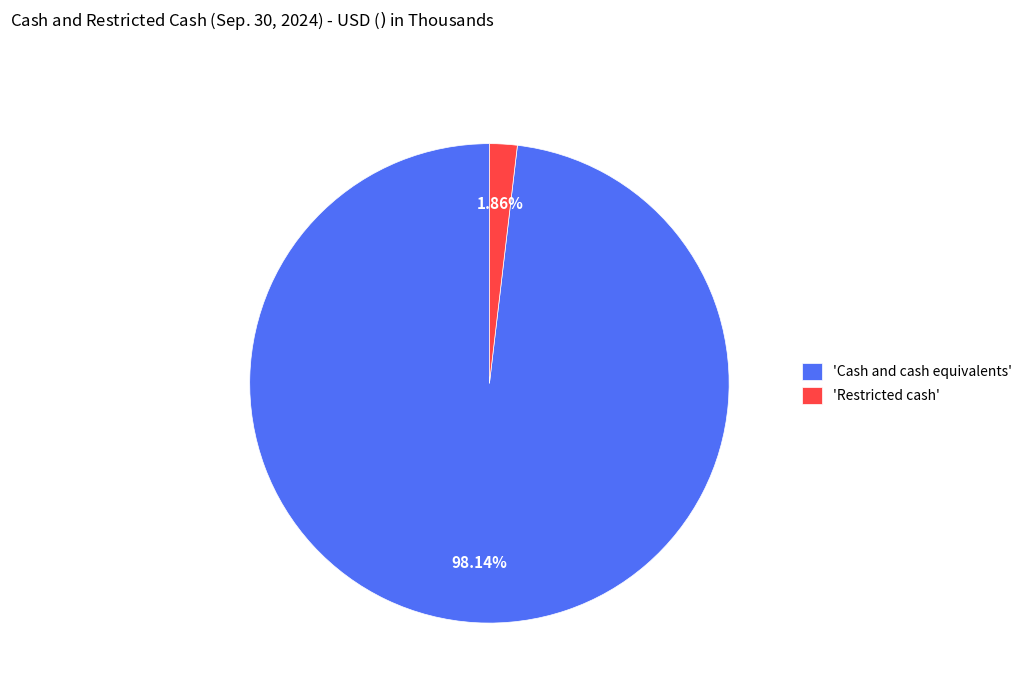

Which slice is the largest?

'Cash and cash equivalents'